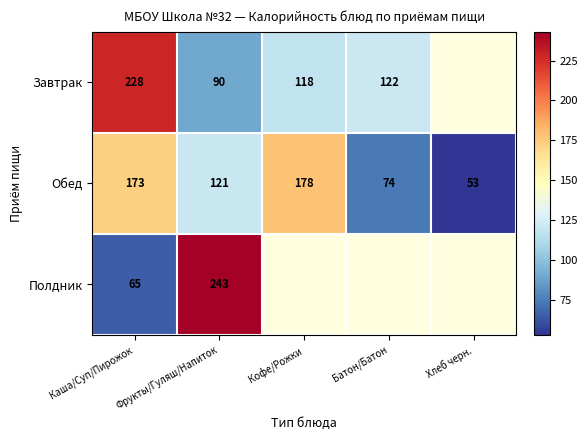

At which category does the chart reach its minimum across all series?

Хлеб черн.